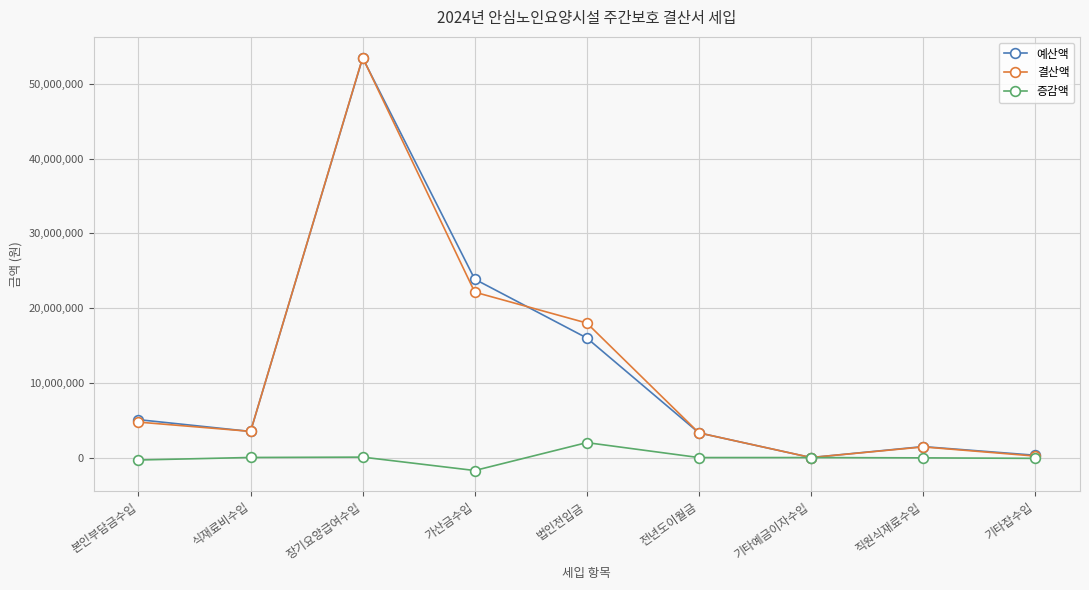

What is the total value across all series at 법인전입금?

36000000